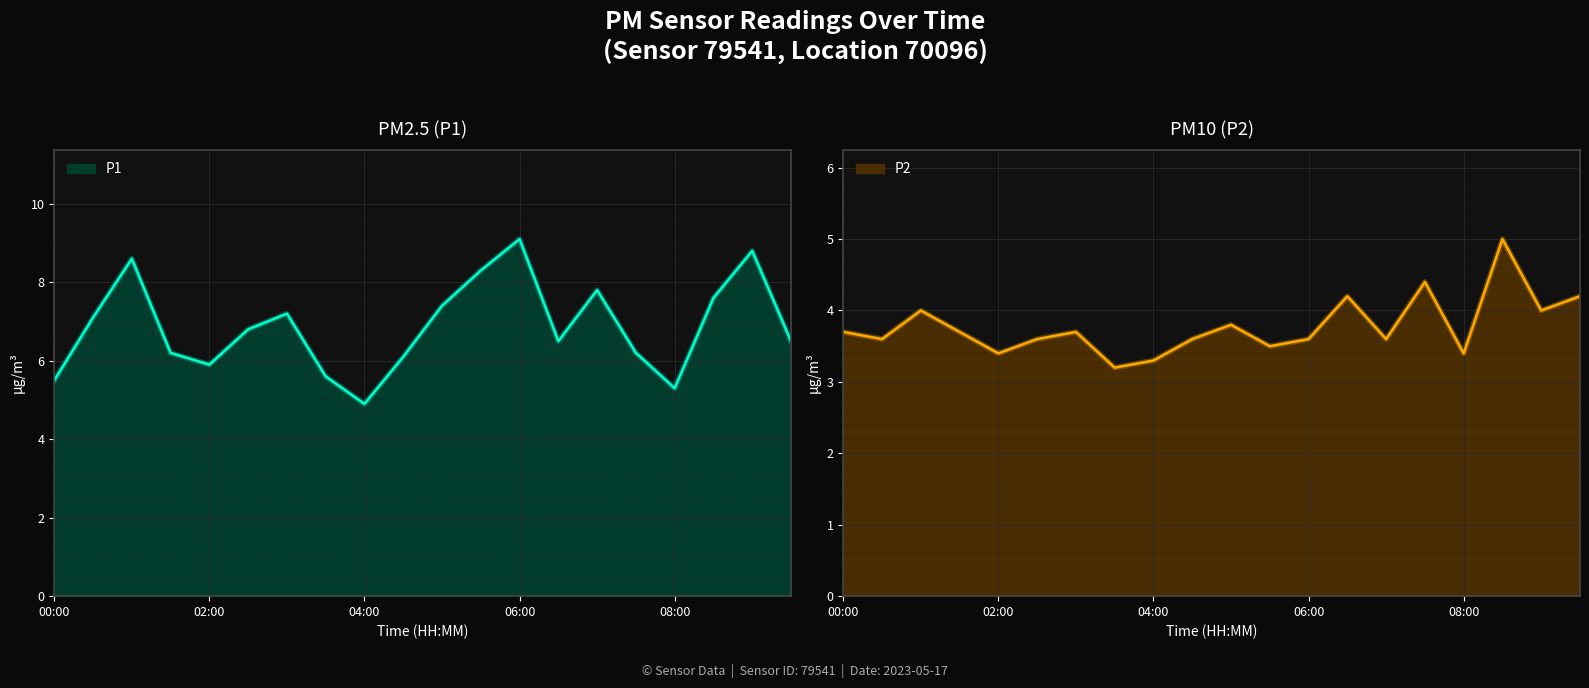

At 08:30, list the series in order from smallest to largest.

P2, P1